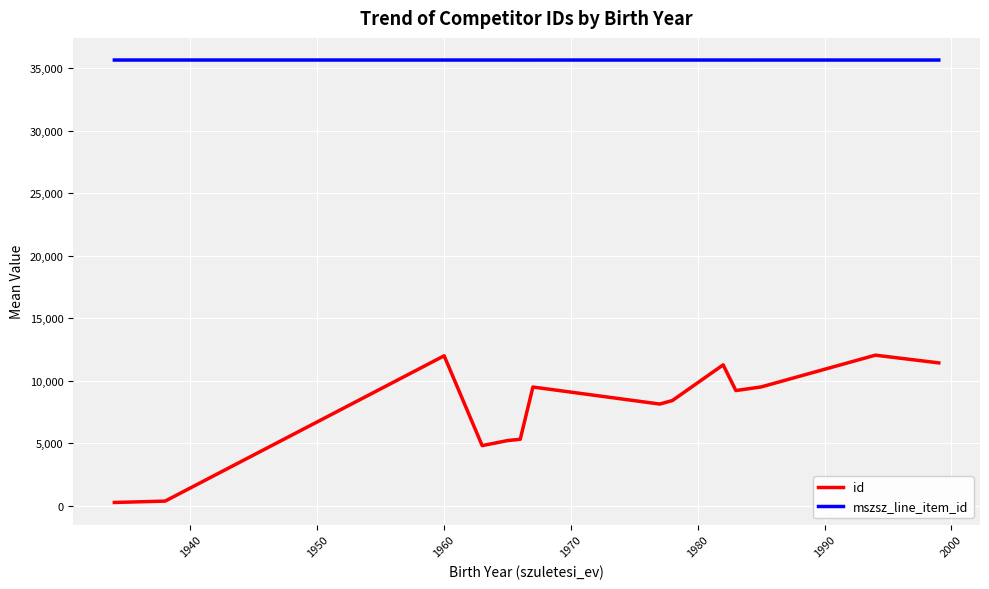

What is the sum of all id values?

107345.7